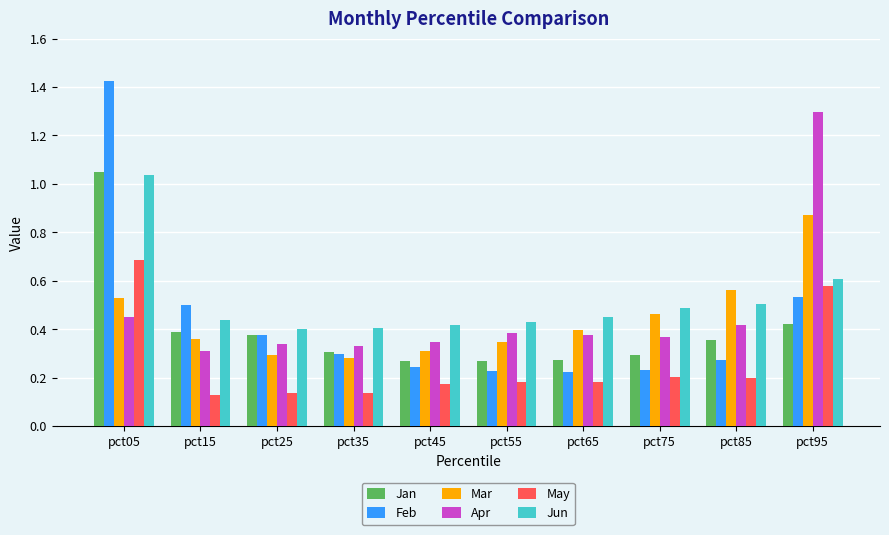

Which series has the largest total across all categories?

Jun